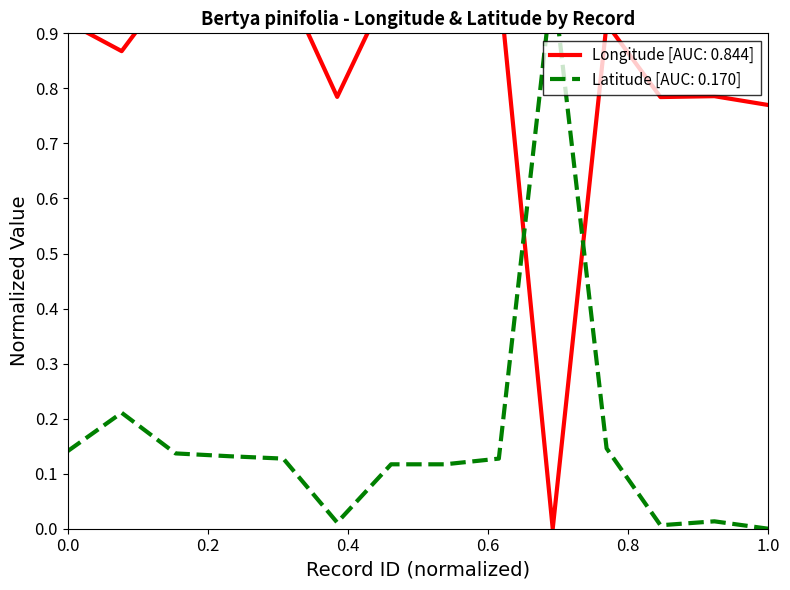

Reading left to right, extract all data points from this chart.

Longitude: 0.9	0.9	1.0	1.0	1.0	0.8	1.0	1.0	1.0	0.0	0.9	0.8	0.8	0.8
Latitude: 0.1	0.2	0.1	0.1	0.1	0.0	0.1	0.1	0.1	1.0	0.1	0.0	0.0	0.0